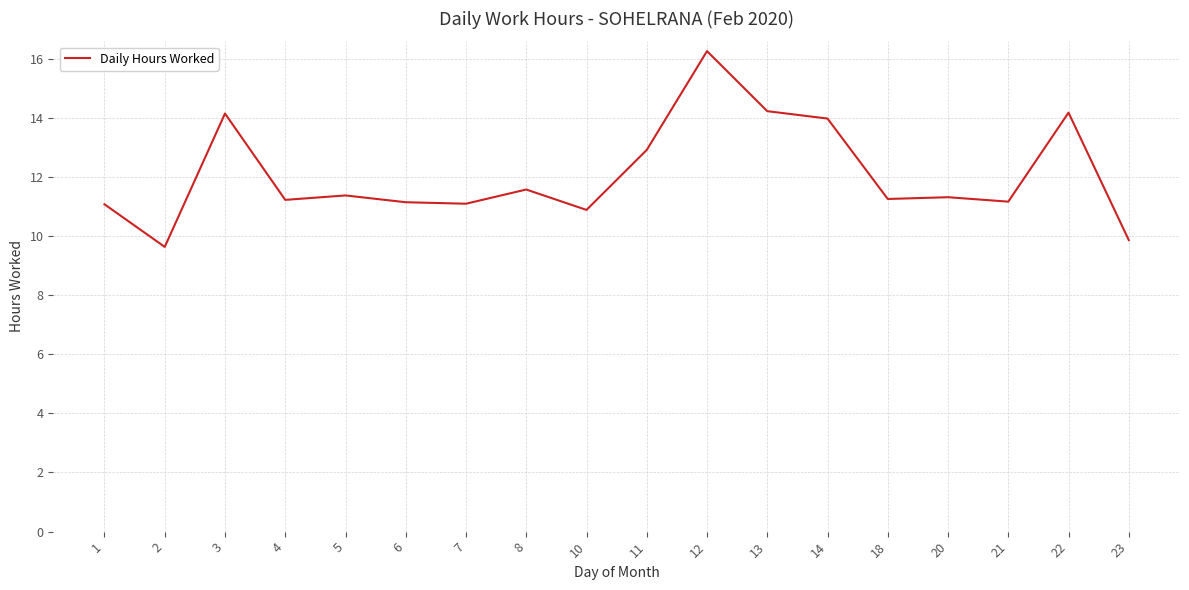

What is the approximate value at 2?

9.6